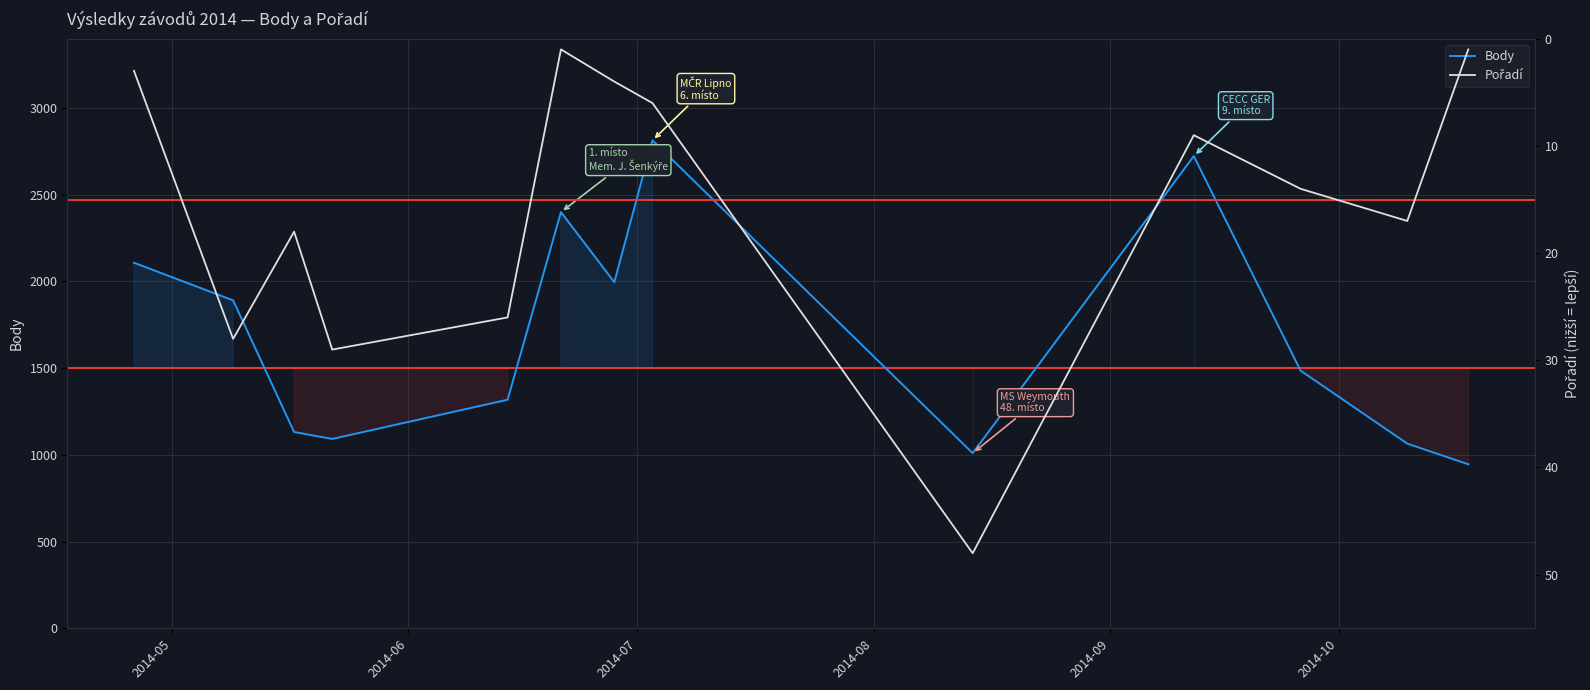

What is the difference between the maximum and second lowest values in the Pořadí series?

47